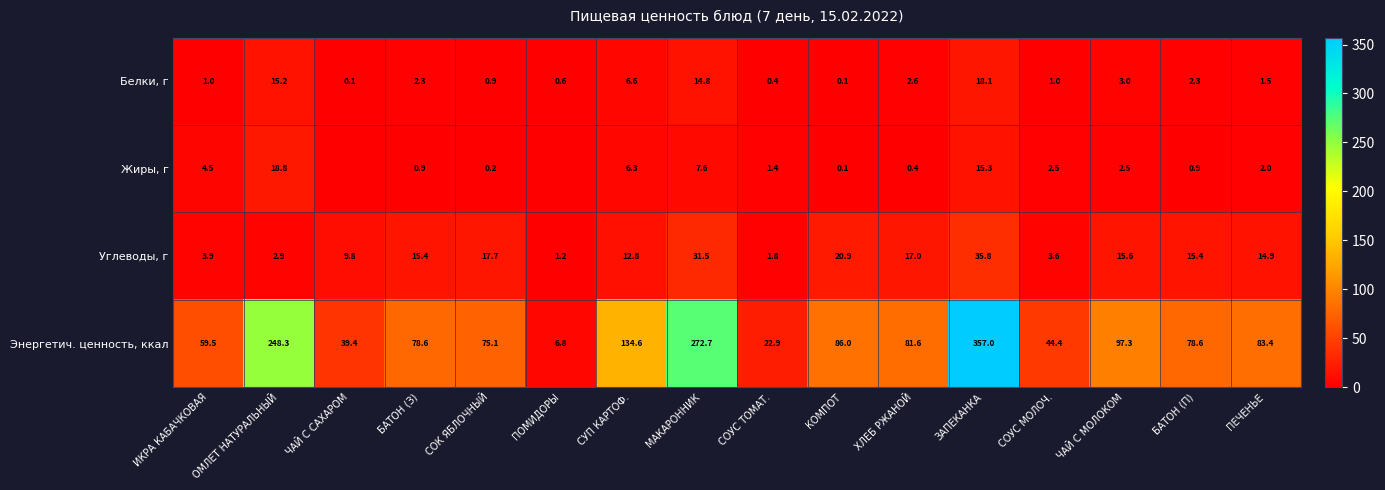

What is the difference between the Энергетич. ценность, ккал values at МАКАРОННИК and ЧАЙ С МОЛОКОМ?

175.4